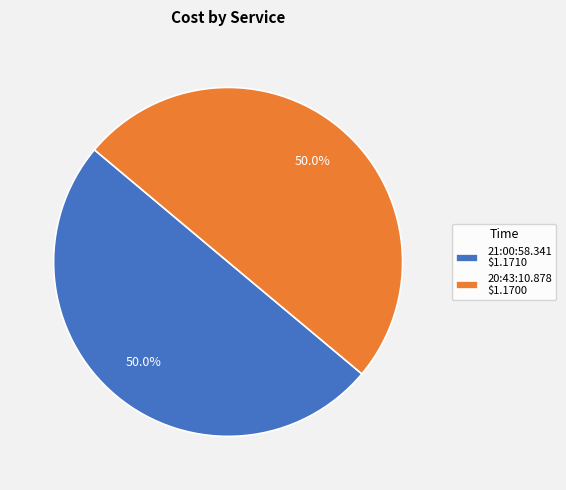

To the nearest percent, what percentage of the pie is 20:43:10.878?

50%